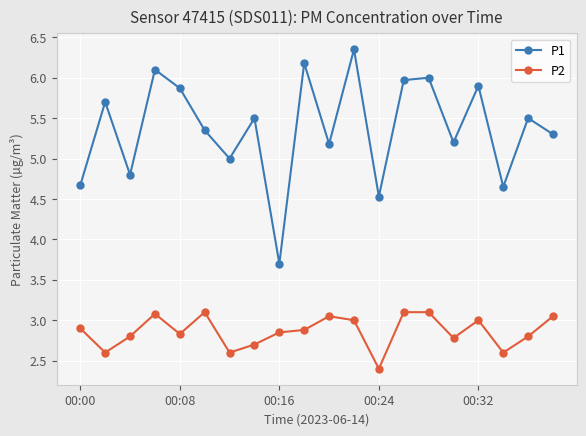

What is the value of the P1 point at the 17th from the left?

5.9